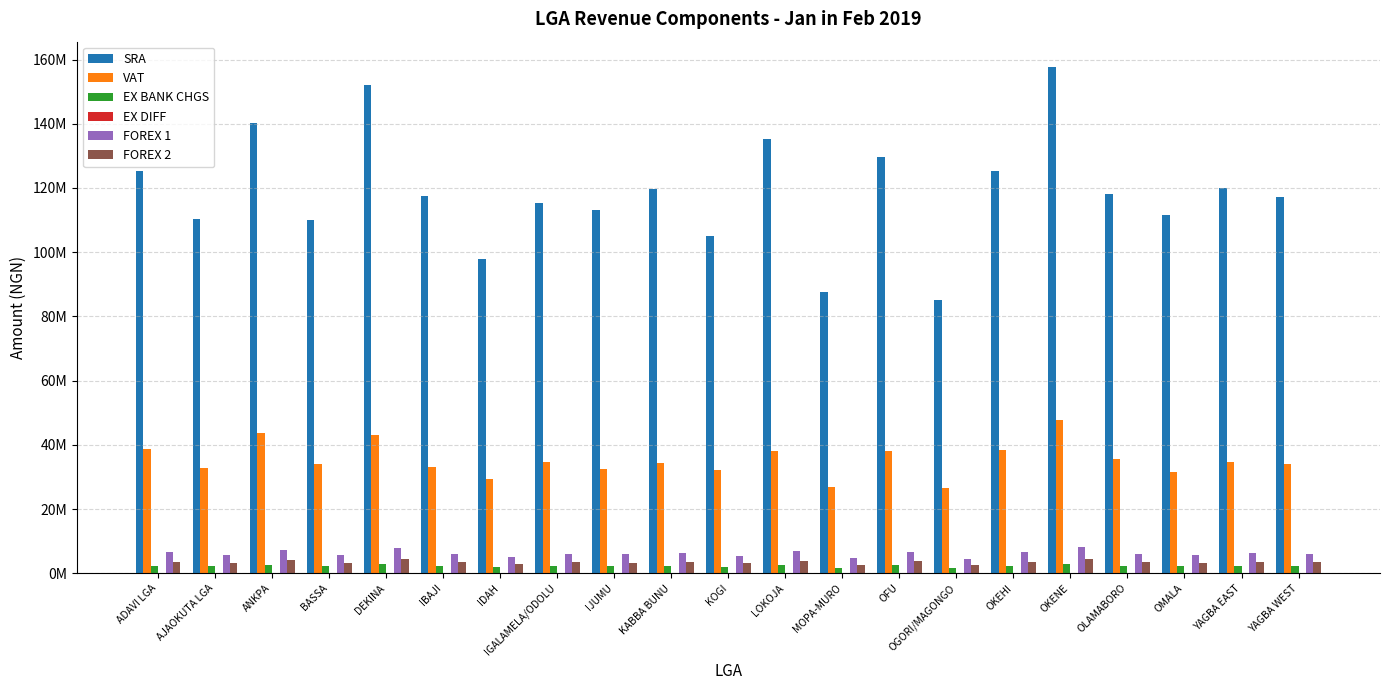

How many groups of bars are there?

21